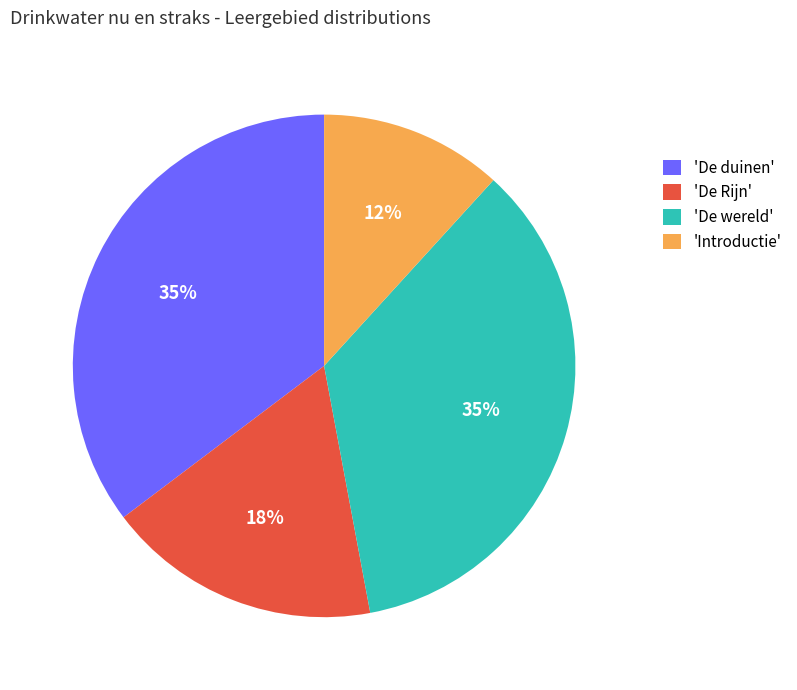

Combined, do 'Introductie' and 'De duinen' account for over 50%?

No